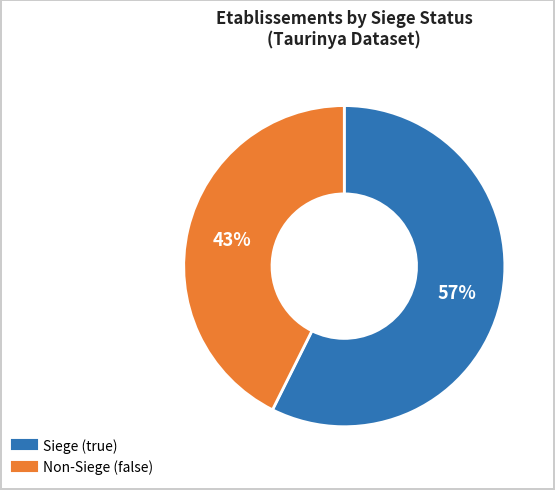

Is there any slice that represents more than half of the pie?

Yes